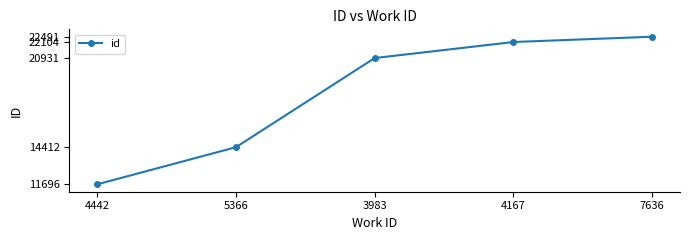

The value at 3983 is 32145. True or false?

False